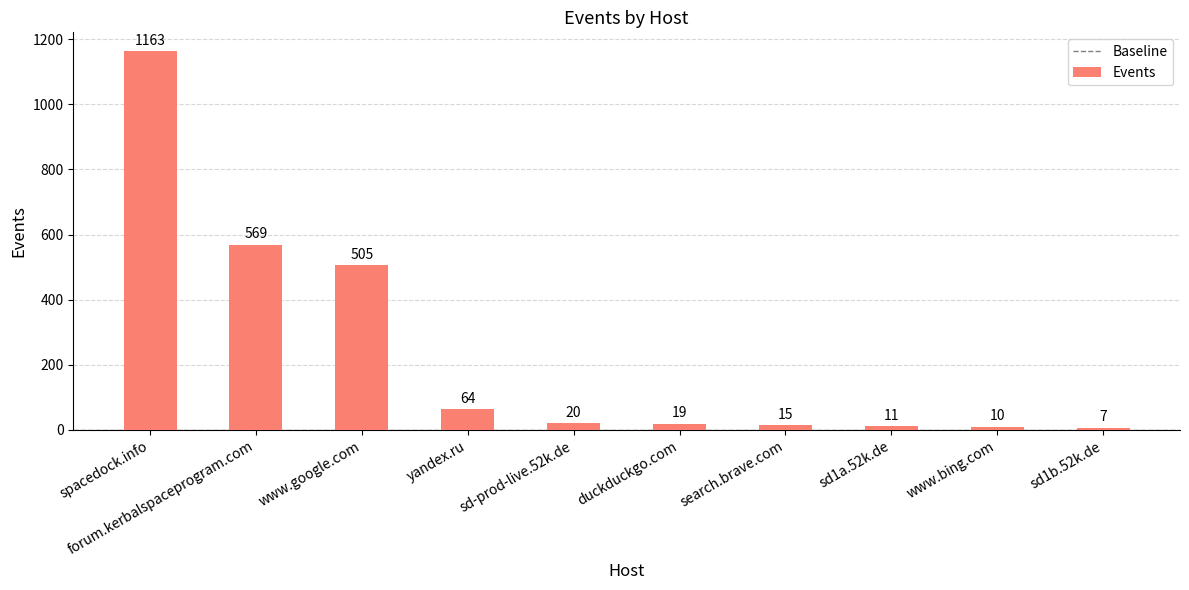

What is the greatest value displayed?

1163